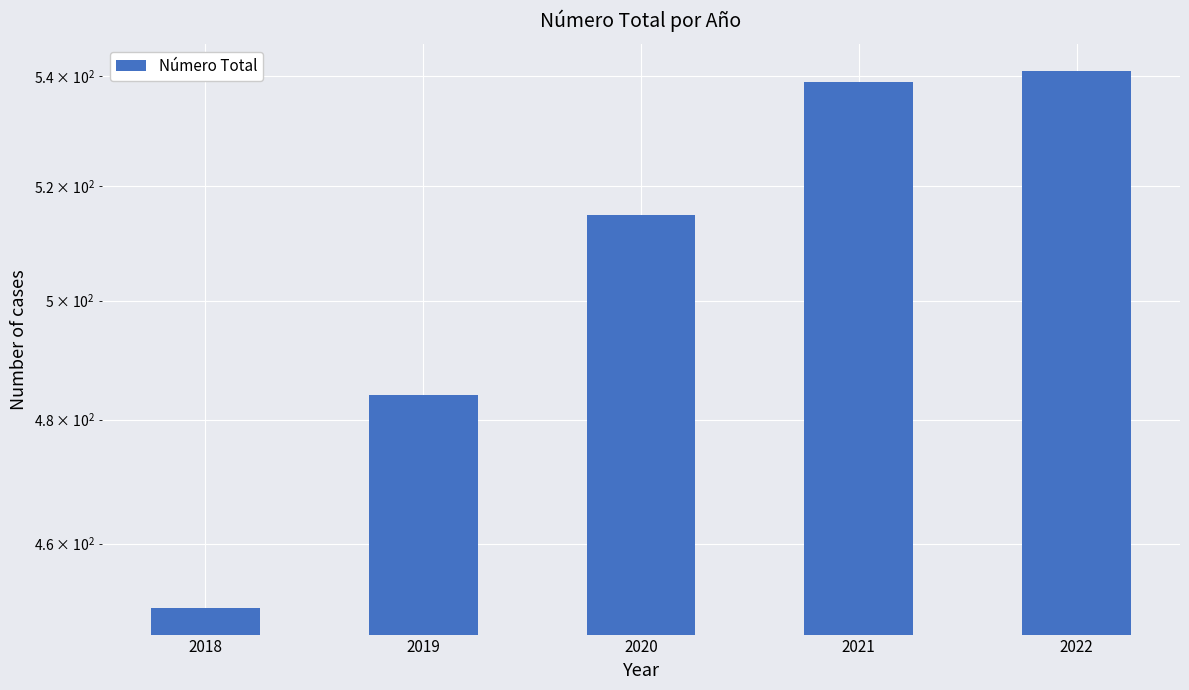

The value at 2022 is 282. True or false?

False